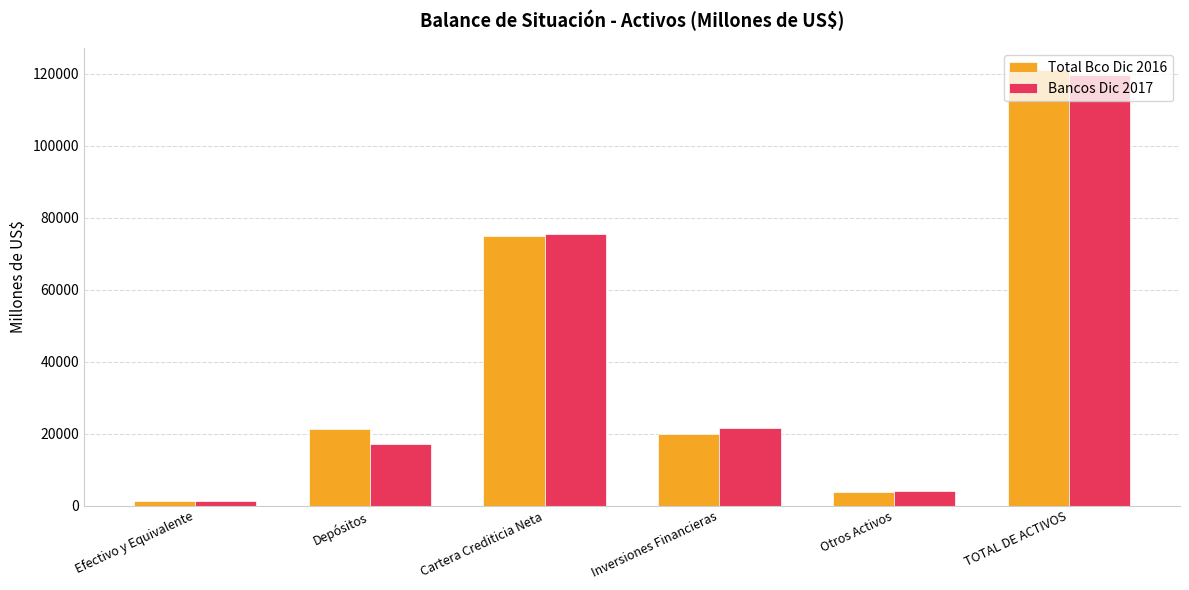

True or false: Total Bco Dic 2016 has a value of 74893.0 at Cartera Crediticia Neta.

True